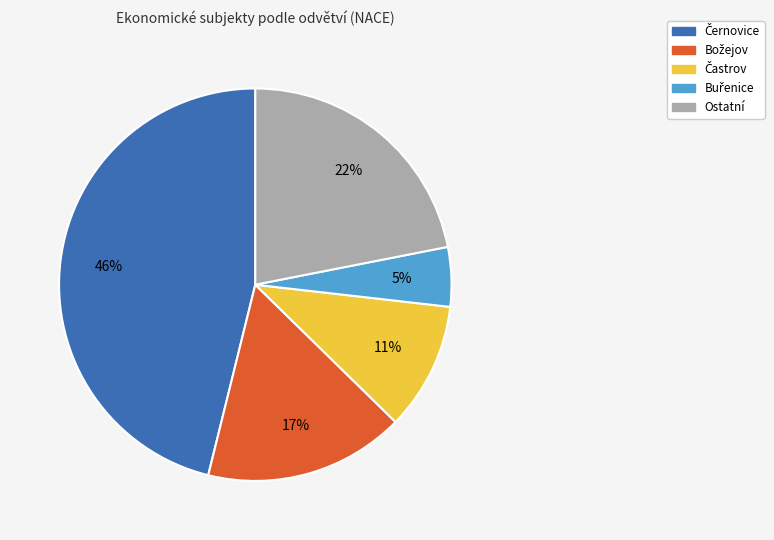

To the nearest percent, what is the average slice percentage?

20%